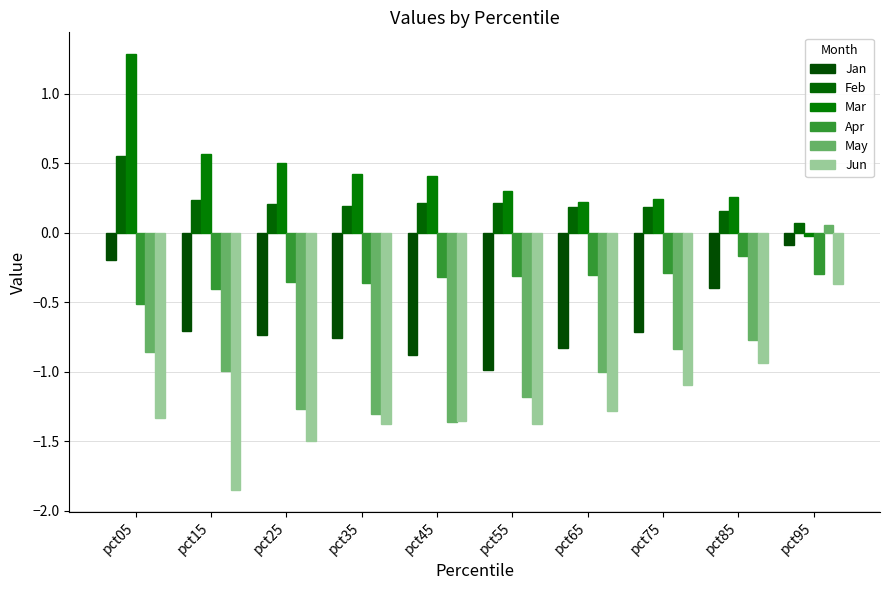

How many groups of bars are there?

10